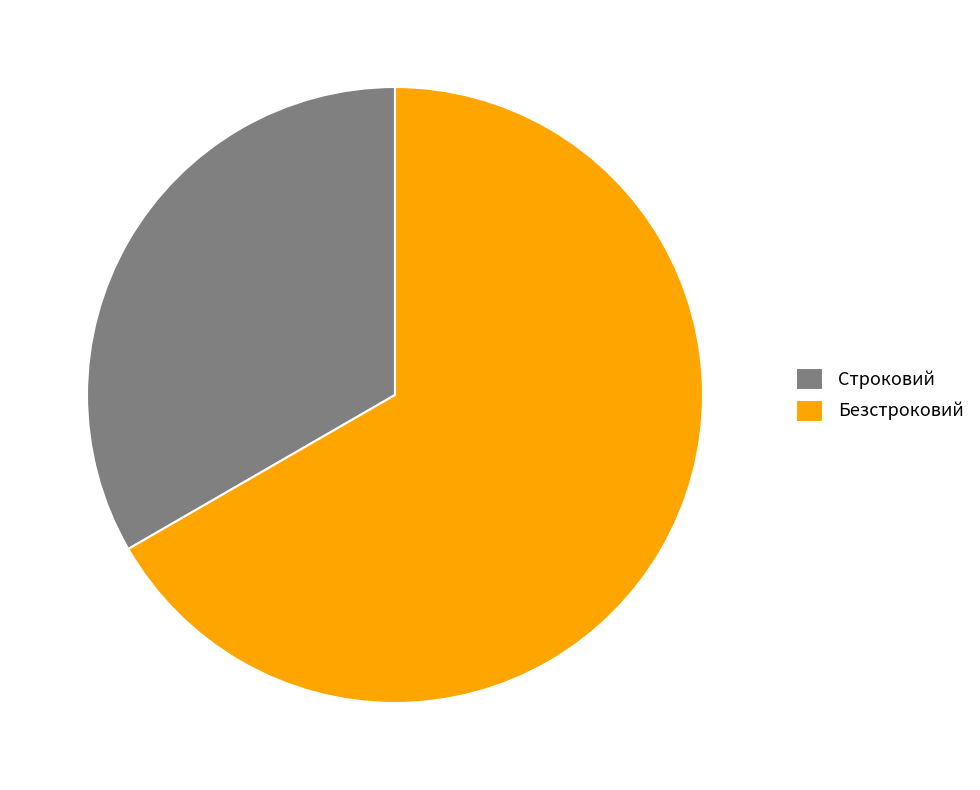

Count the number of slices in the pie.

2